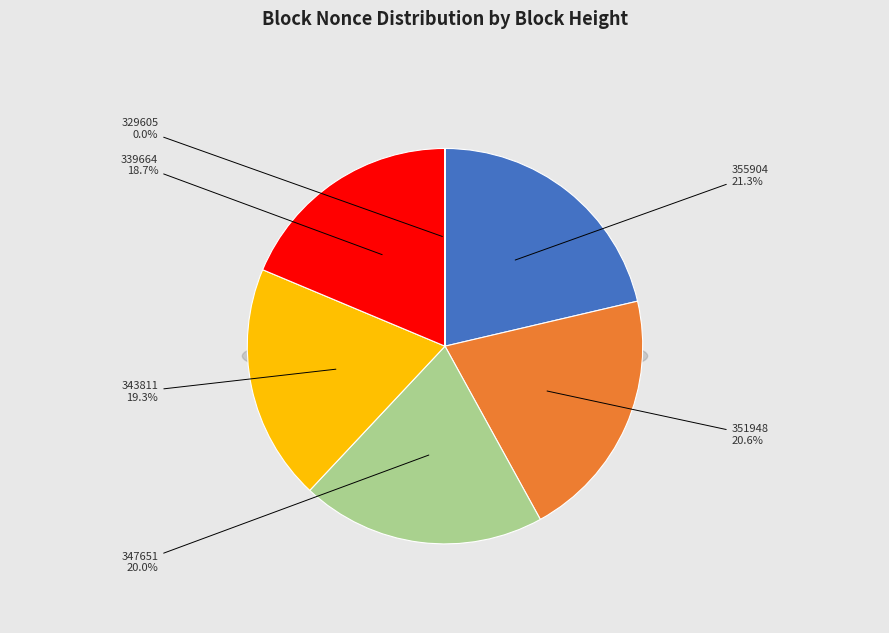

The 351948 slice represents 21% of the pie. True or false?

True